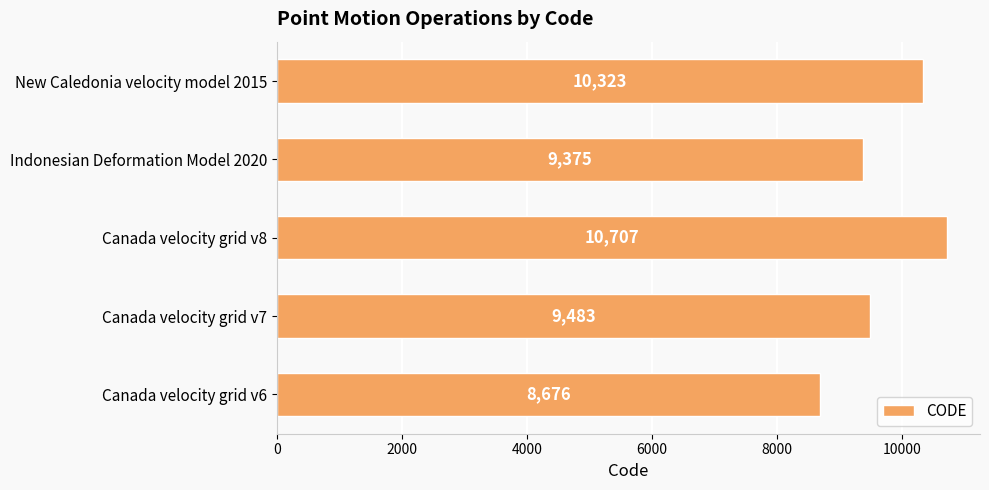

The value at New Caledonia velocity model 2015 is 3742. True or false?

False